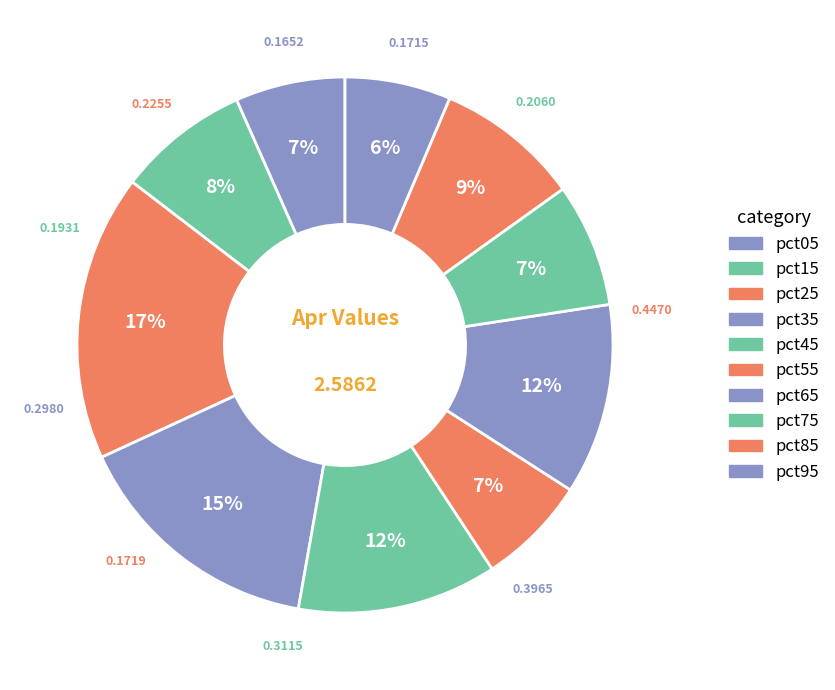

To the nearest percent, what portion does pct45 represent?

12%